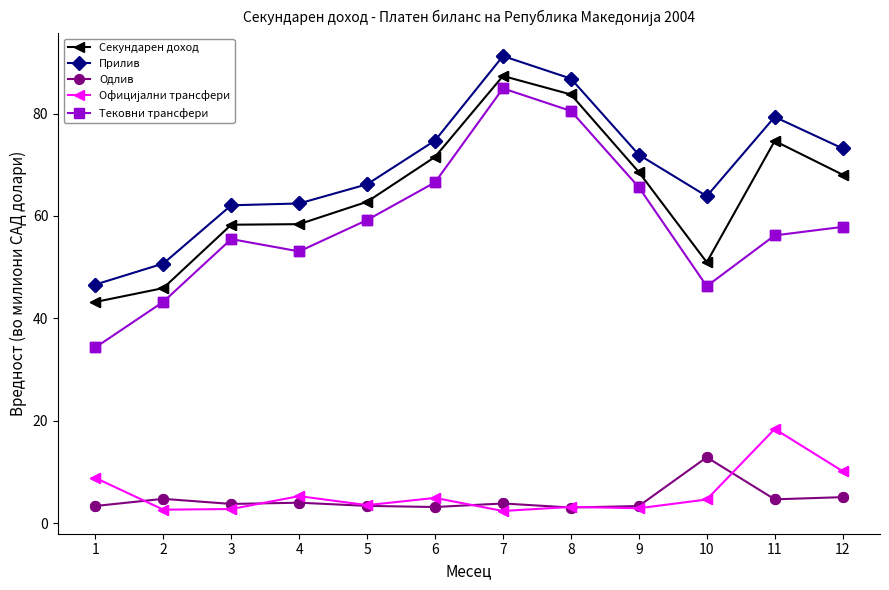

What is the difference between the highest and lowest values at 3?

59.3